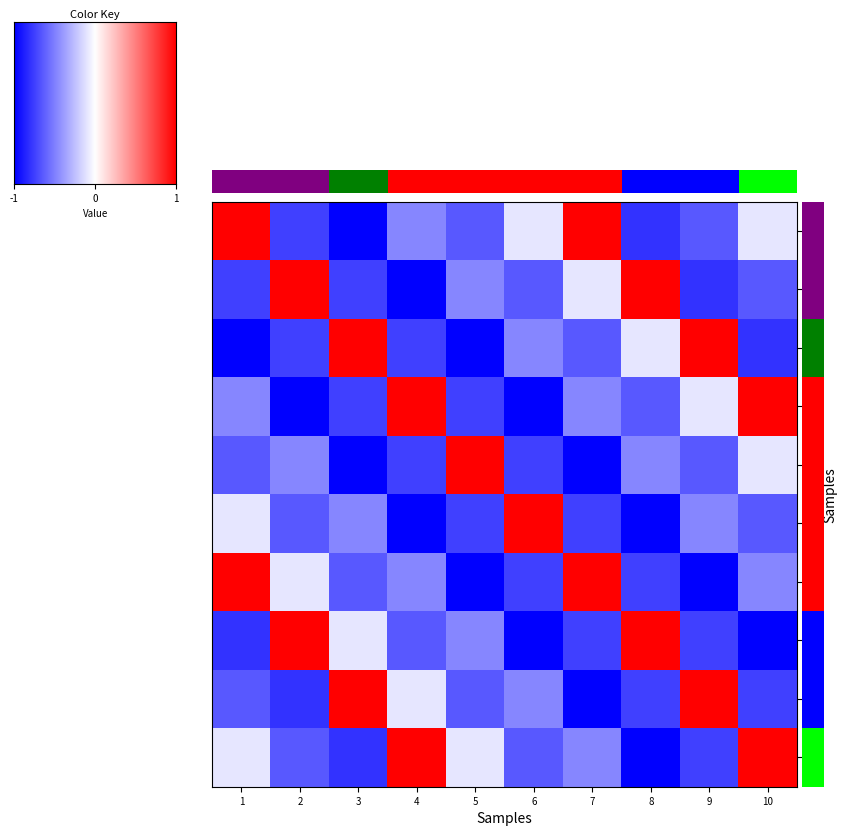

List the labels in order of 9 value, largest first.

3, 9, 4, 6, 1, 5, 8, 10, 2, 7